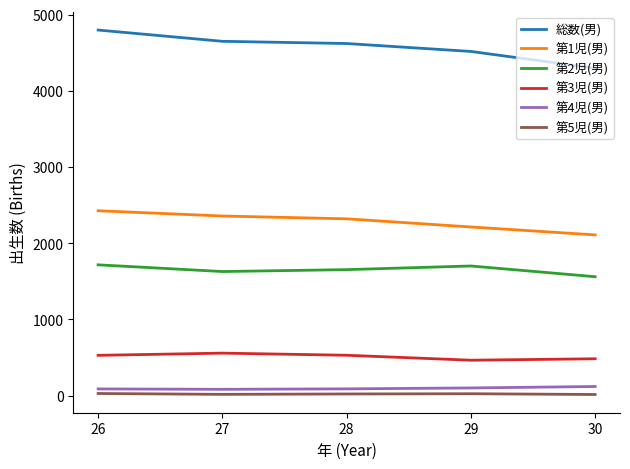

What are all the series names shown in the legend?

総数(男), 第1児(男), 第2児(男), 第3児(男), 第4児(男), 第5児(男)